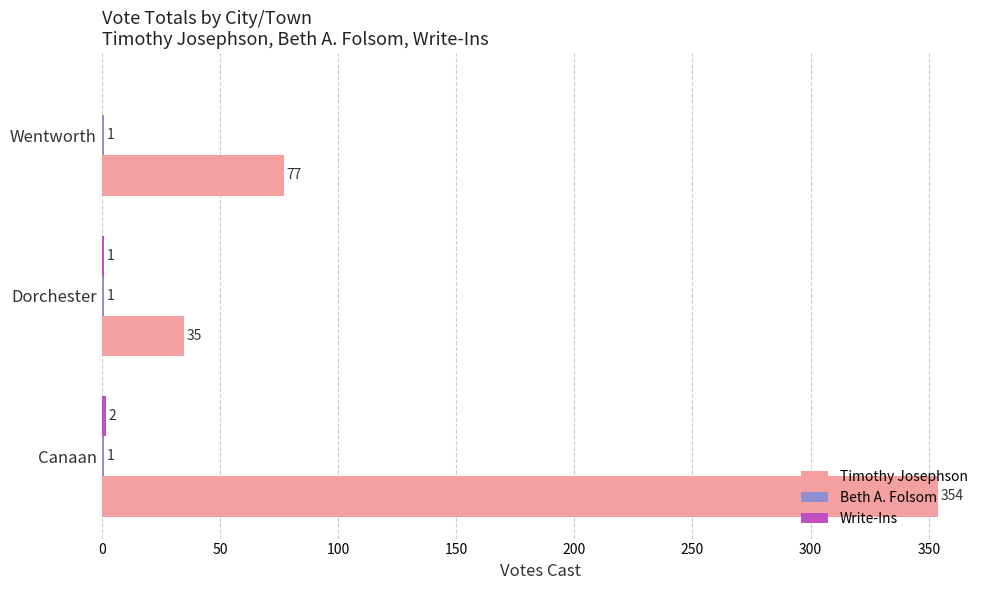

How many Timothy Josephson values are between 35 and 354?

3